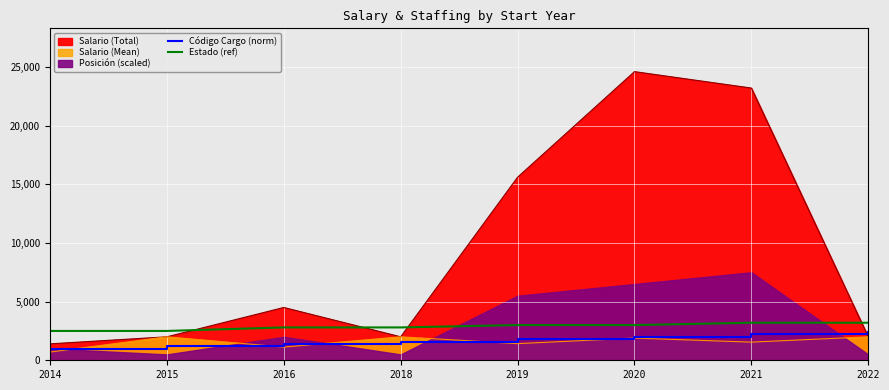

How many data points in Código Cargo (norm) are above 1800?

3